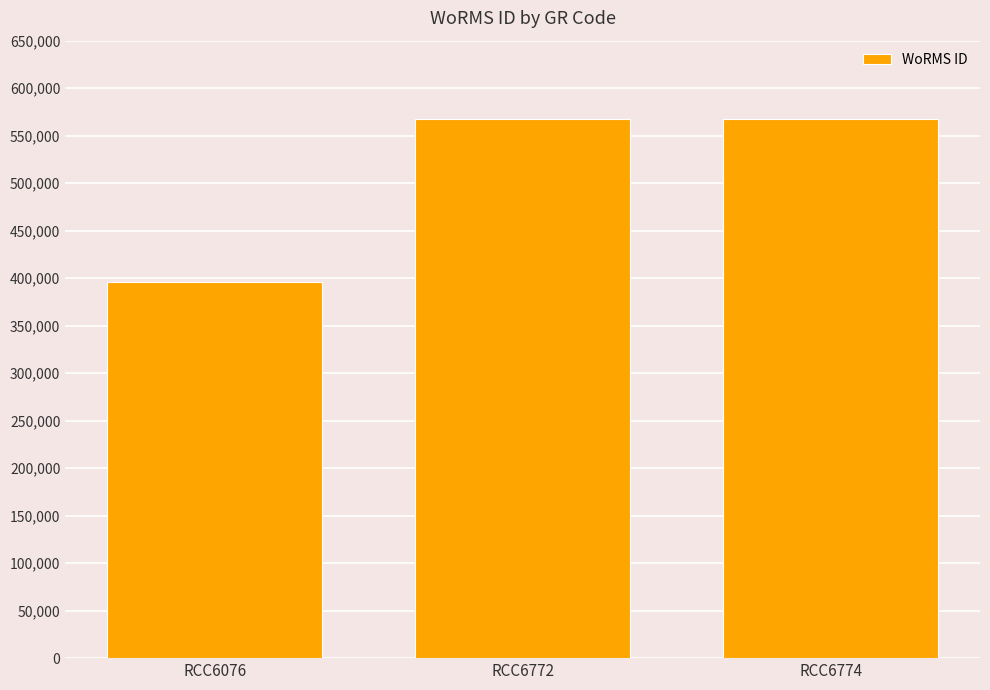

The chart shows a value of 567980 at RCC6774. True or false?

True